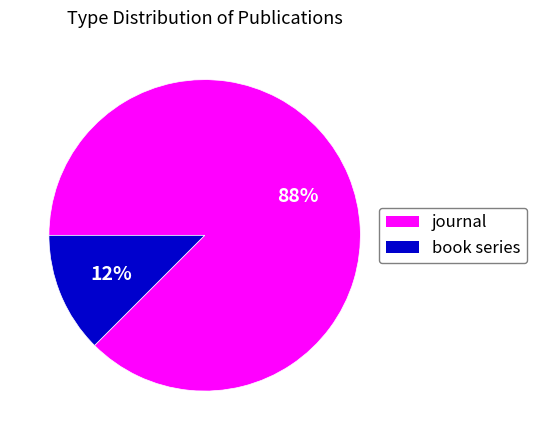

Which category has the smallest portion of the pie?

book series